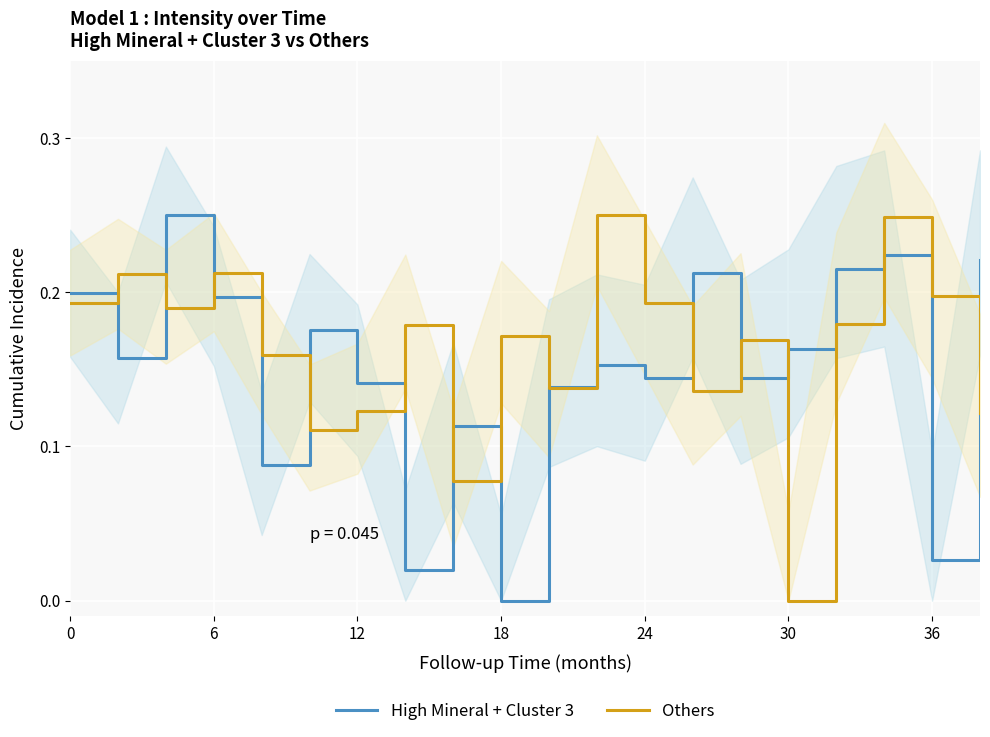

True or false: Others has a value of 0.1 at 6.

False